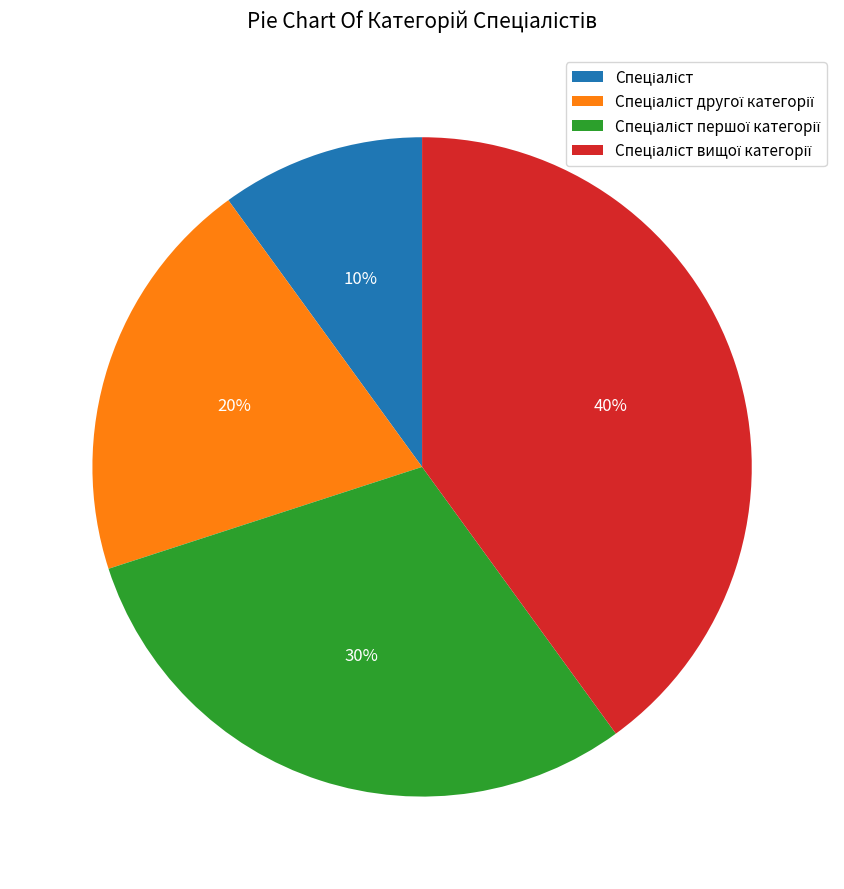

Does any single category account for the majority?

No